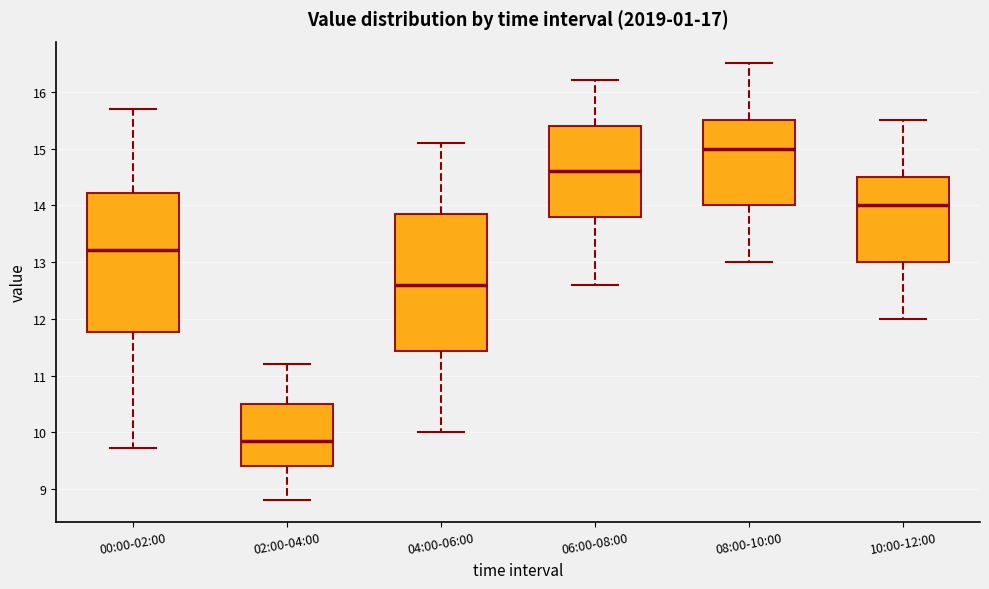

Where is the lower edge of the box for 10:00-12:00 on the y-axis? The values are not printed on the chart, so give them approximately, as read against the axis.

13.0